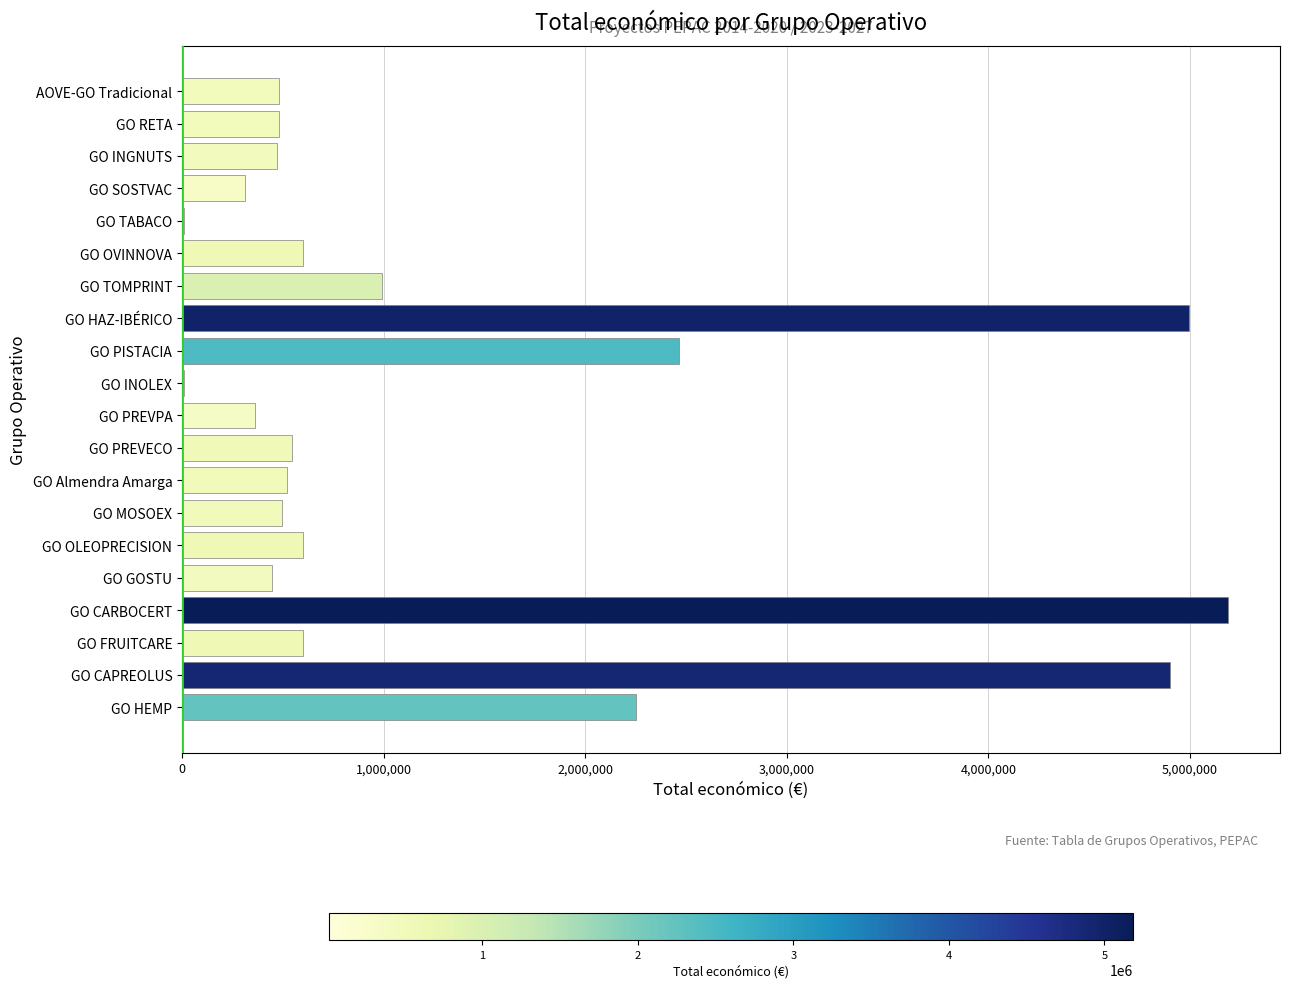

Between AOVE-GO Tradicional and GO CARBOCERT, which is larger?

GO CARBOCERT